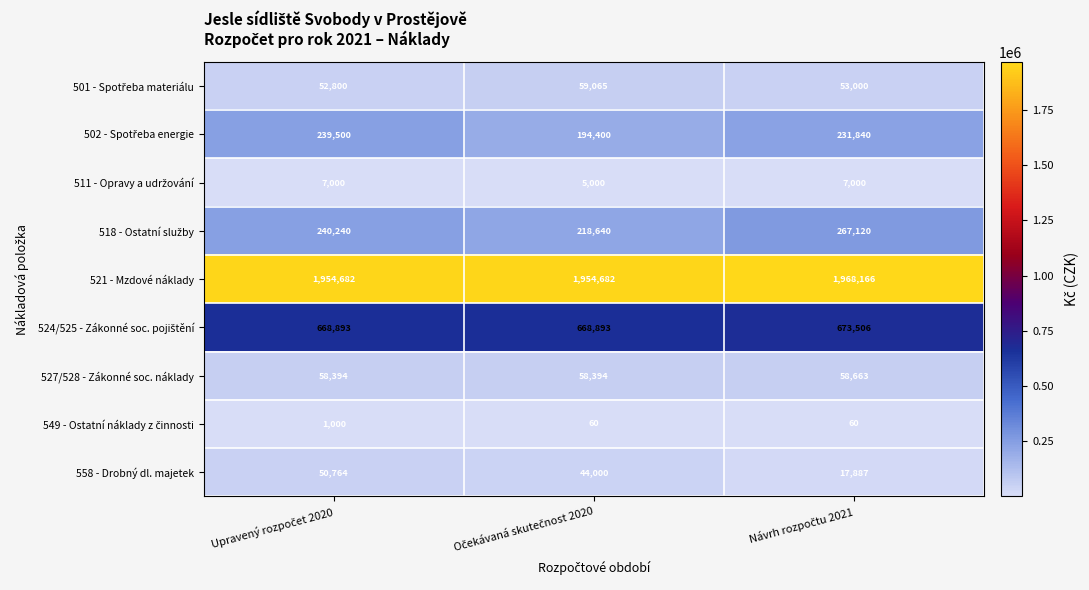

What is the minimum value shown in the chart?

60